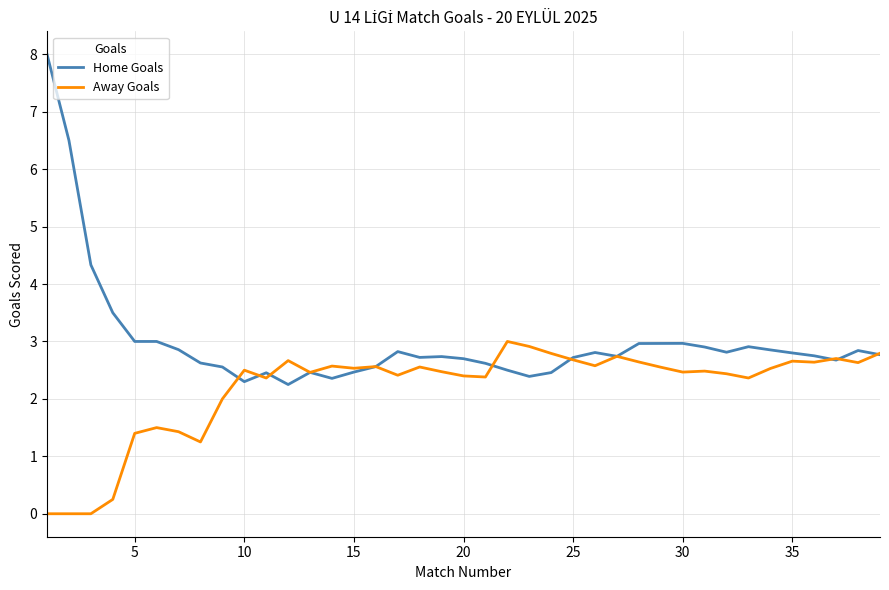

What is the highest value of the Away Goals series?

3.0